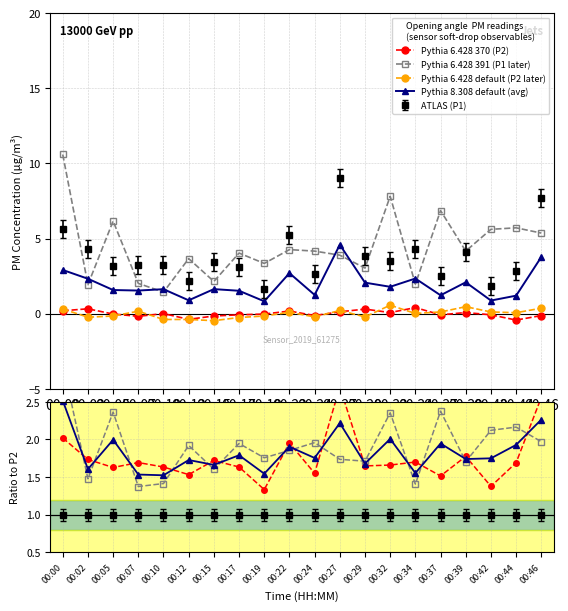

True or false: P2_later and P2 intersect in this chart.

True